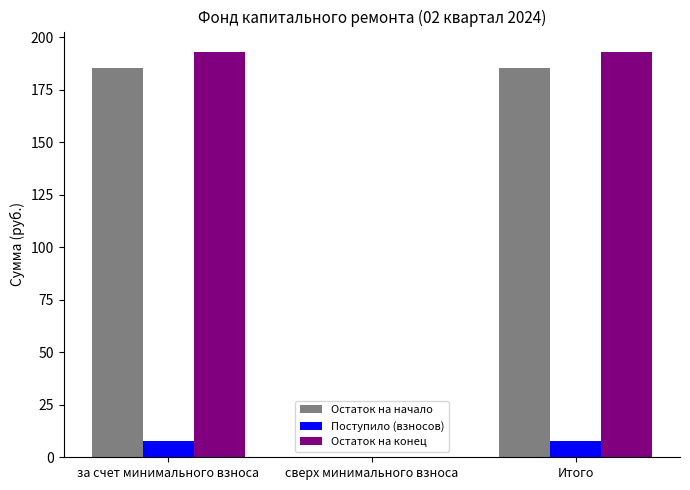

Is it true that Остаток на конец equals 193.1 at за счет минимального взноса?

True